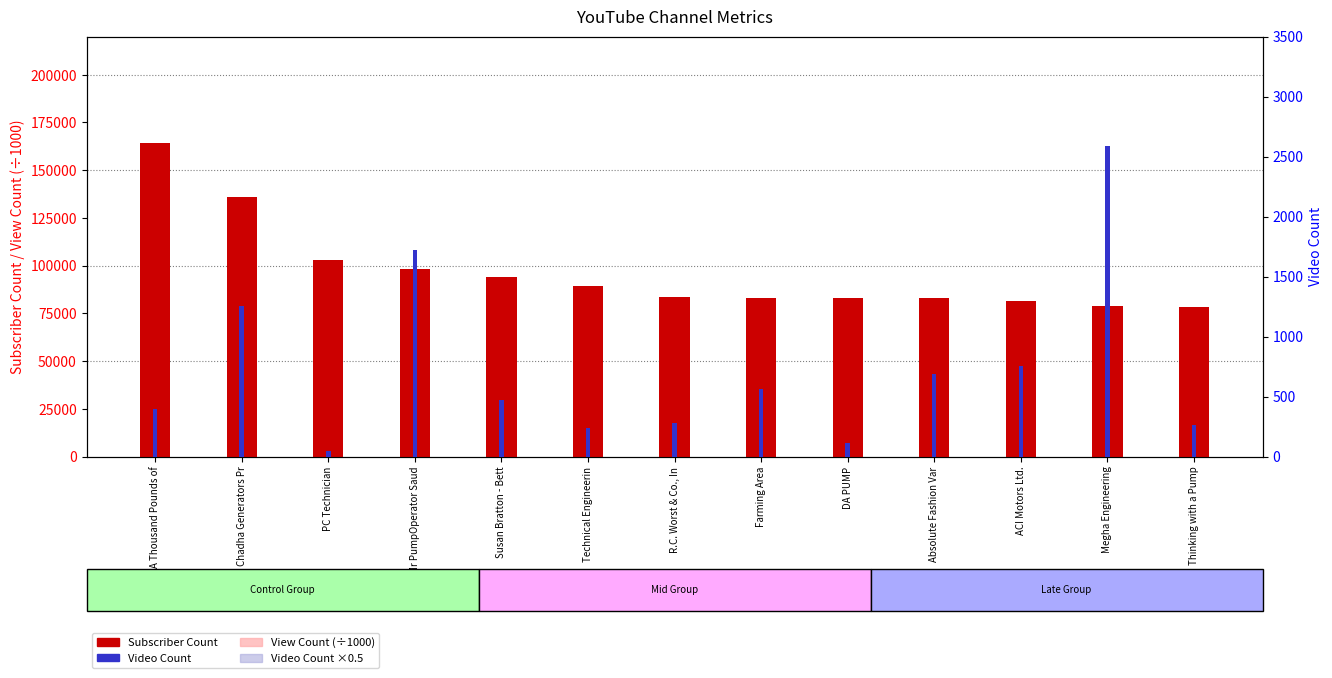

What value does the View Count (÷1000) series have at Susan Bratton - Bett?

6953.6